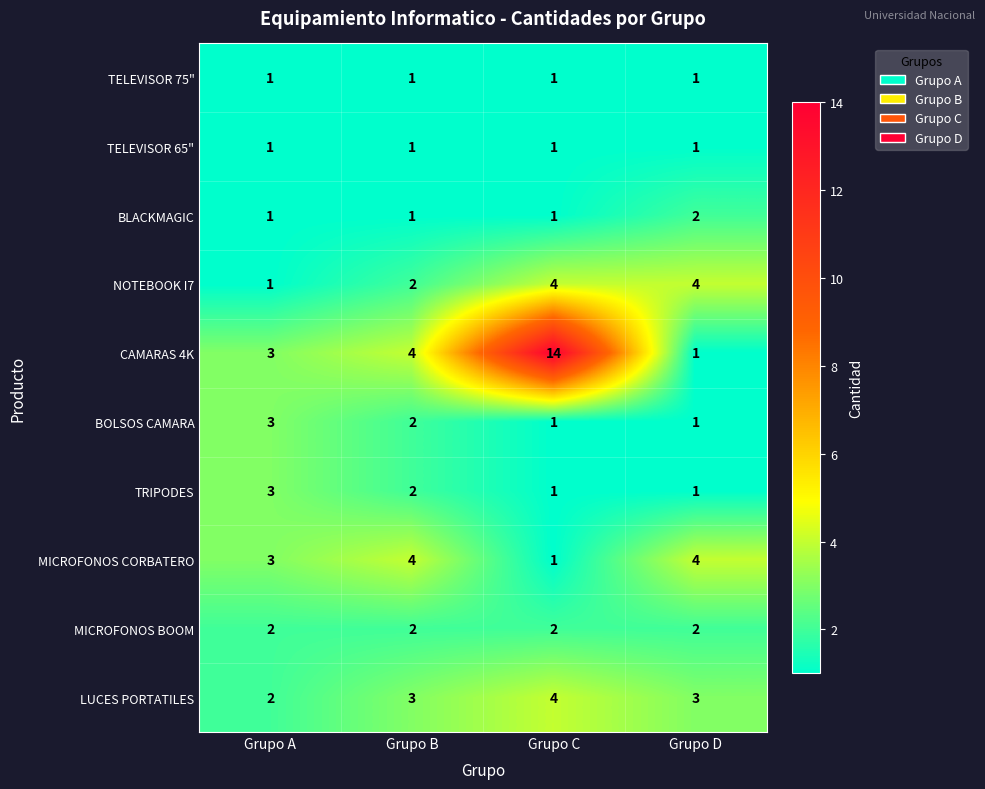

What is the difference between the highest and lowest values at Grupo D?

3